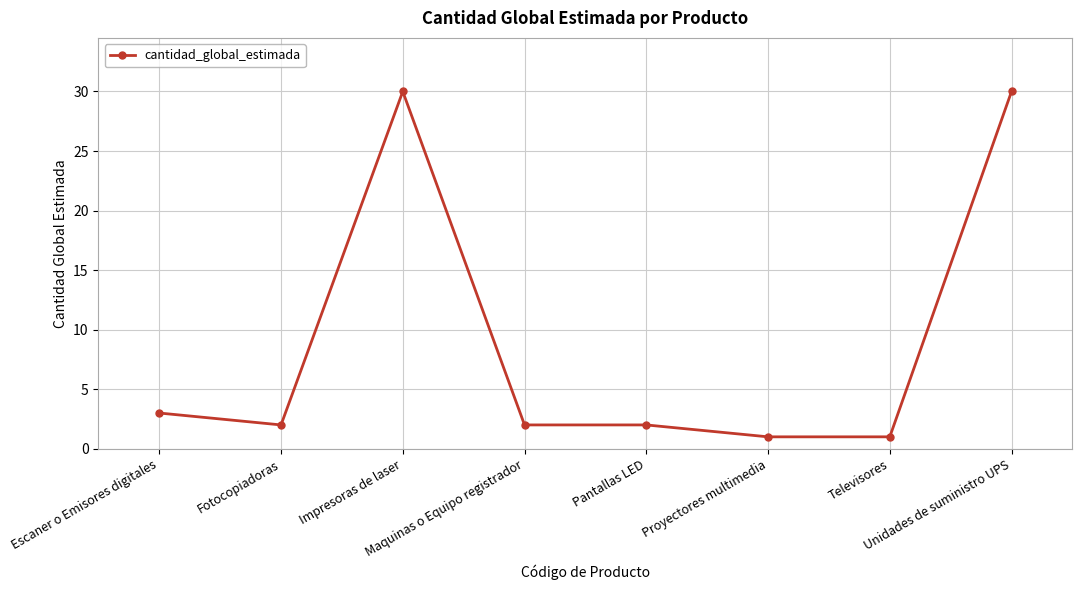

Reading left to right, transcribe all the data shown in this chart.

3	2	30	2	2	1	1	30